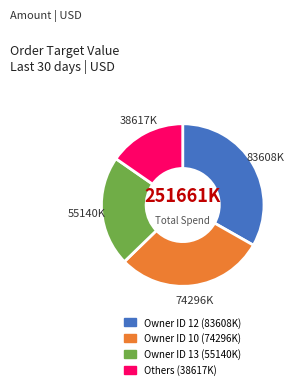

Is there a majority slice in this chart?

No